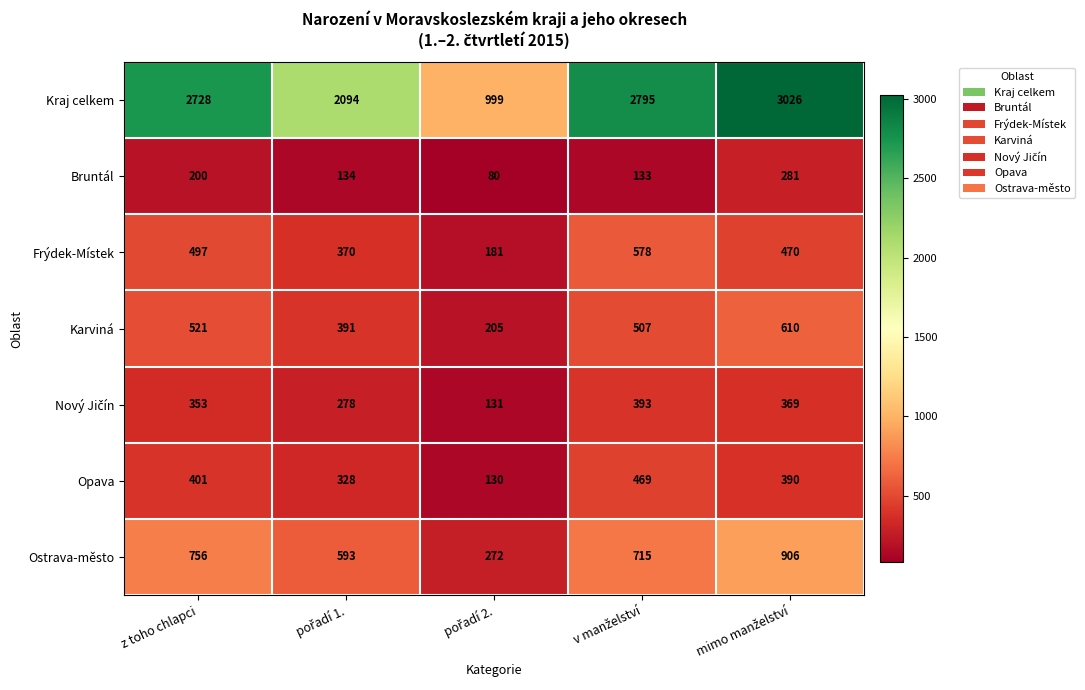

The value of Bruntál at z toho chlapci is 200. True or false?

True